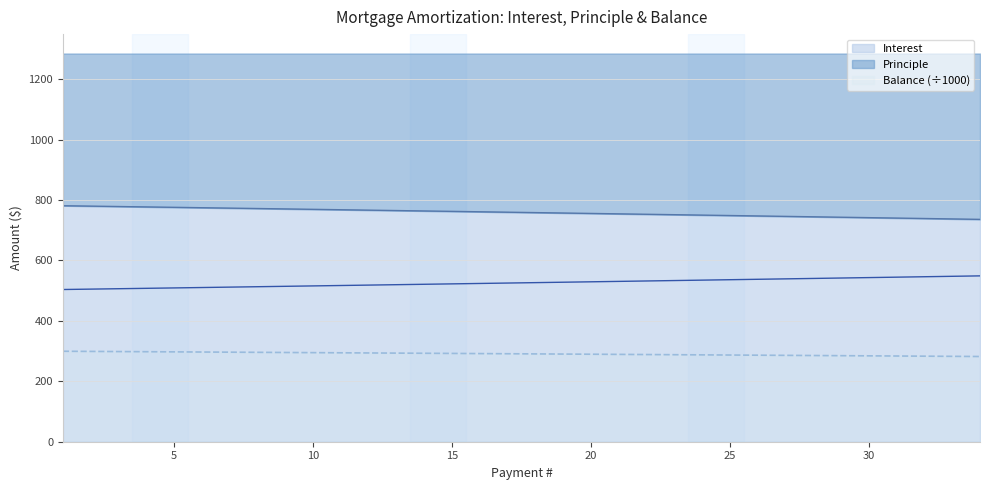

True or false: Balance and Interest intersect in this chart.

False